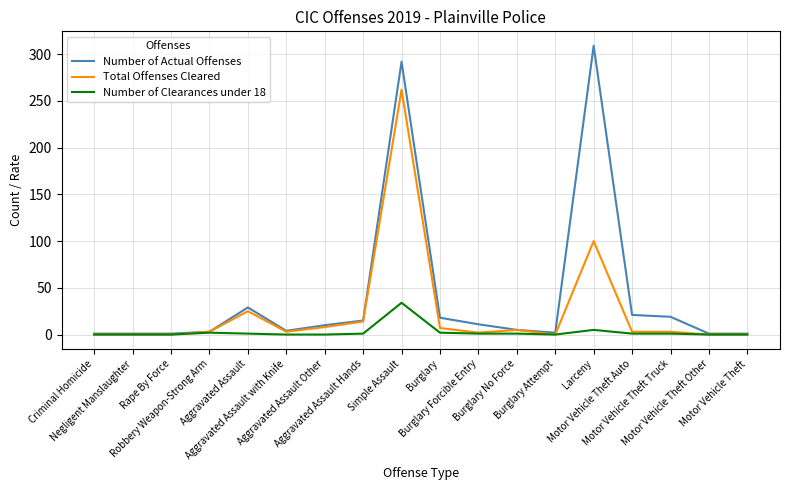

Which series has the widest spread of values?

Number of Actual Offenses